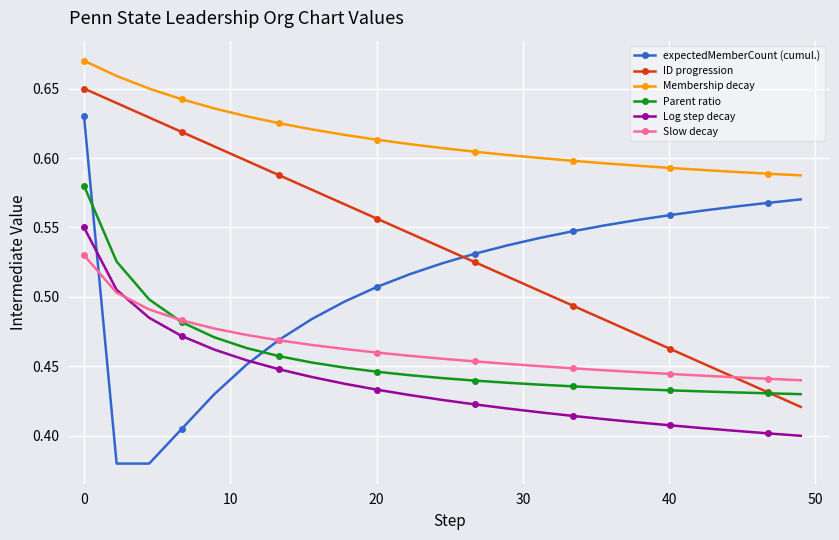

True or false: ID progression has more than 2 interior local peaks.

False